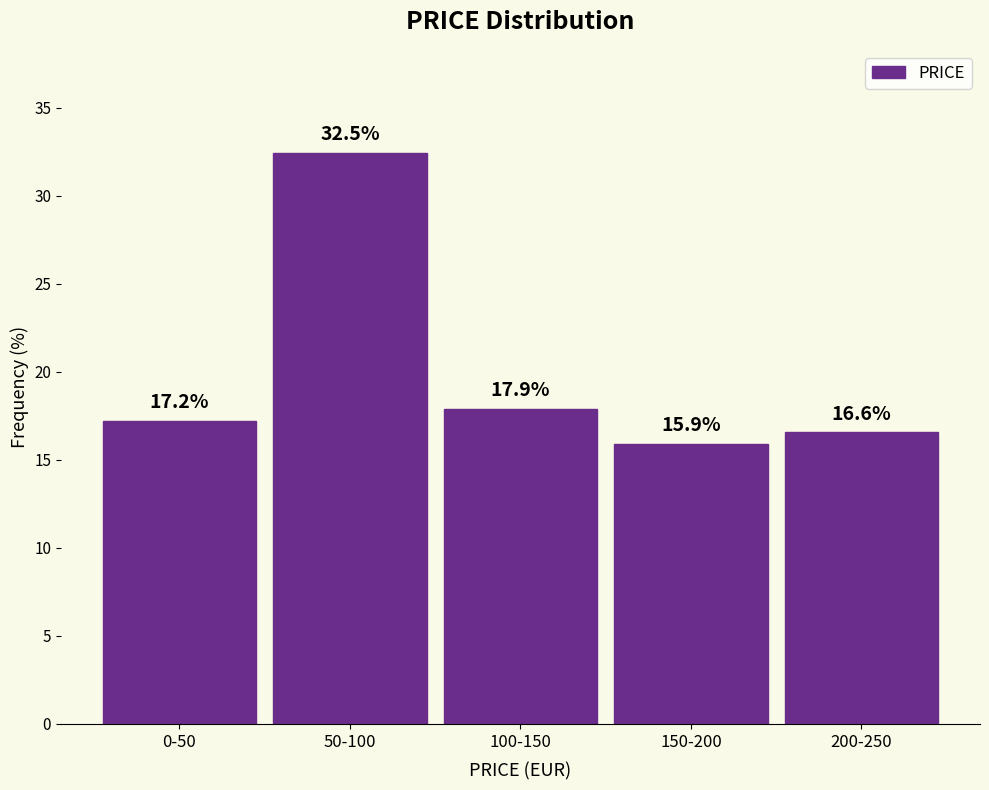

Reading left to right, transcribe all the data shown in this chart.

17.2	32.5	17.9	15.9	16.6